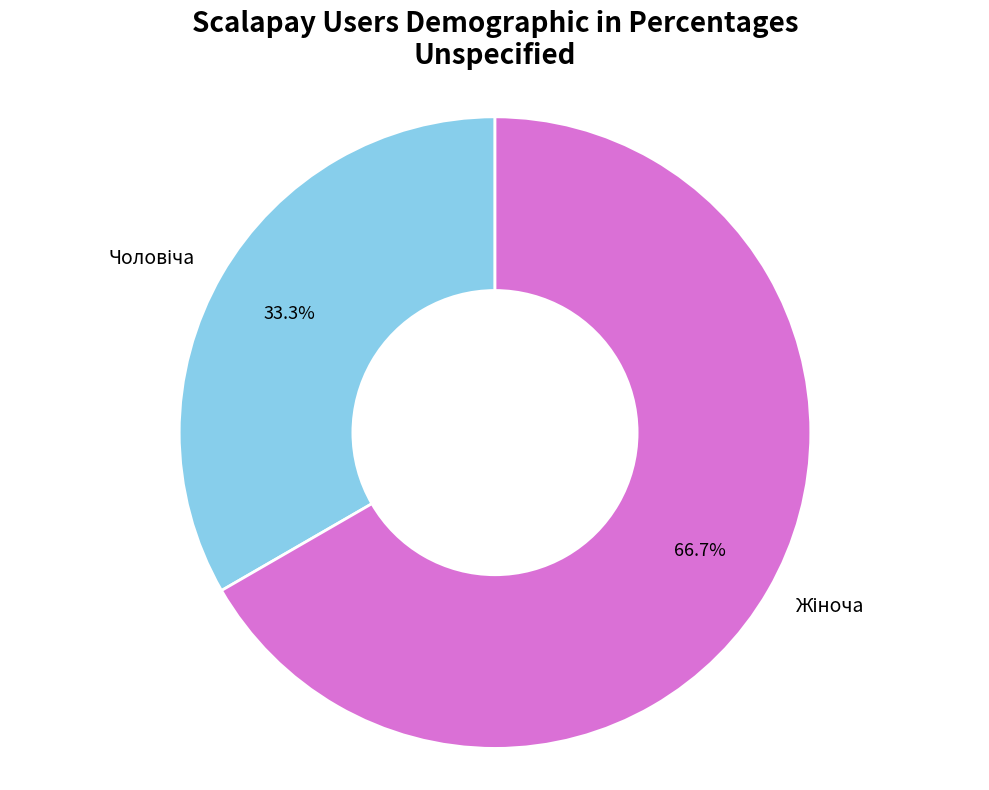

Is there a majority slice in this chart?

Yes